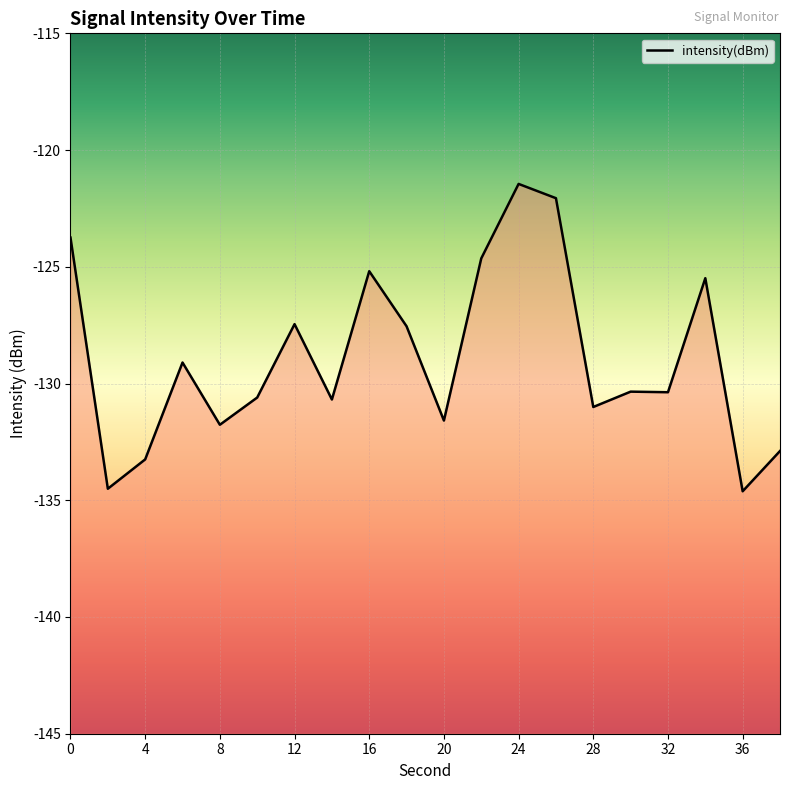

What is the change in value from 0 to 28?

-7.3